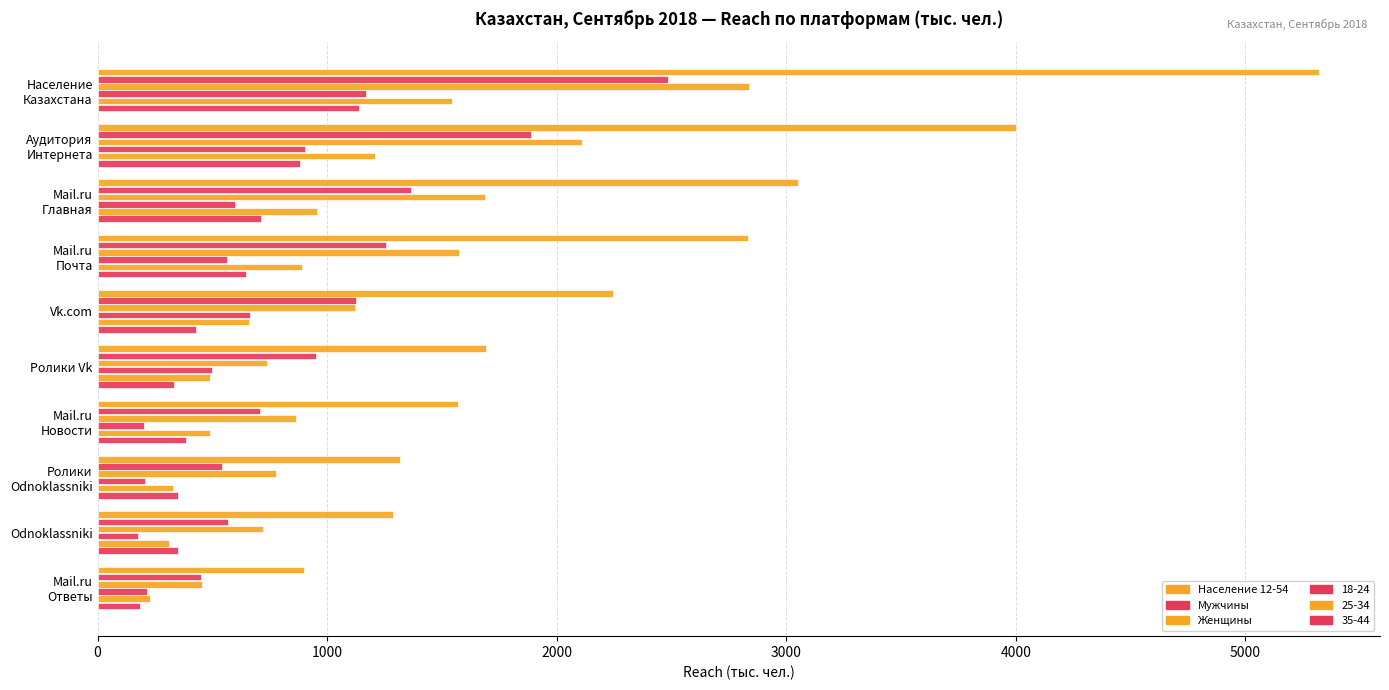

What is the highest value of the Мужчины series?

2483.8